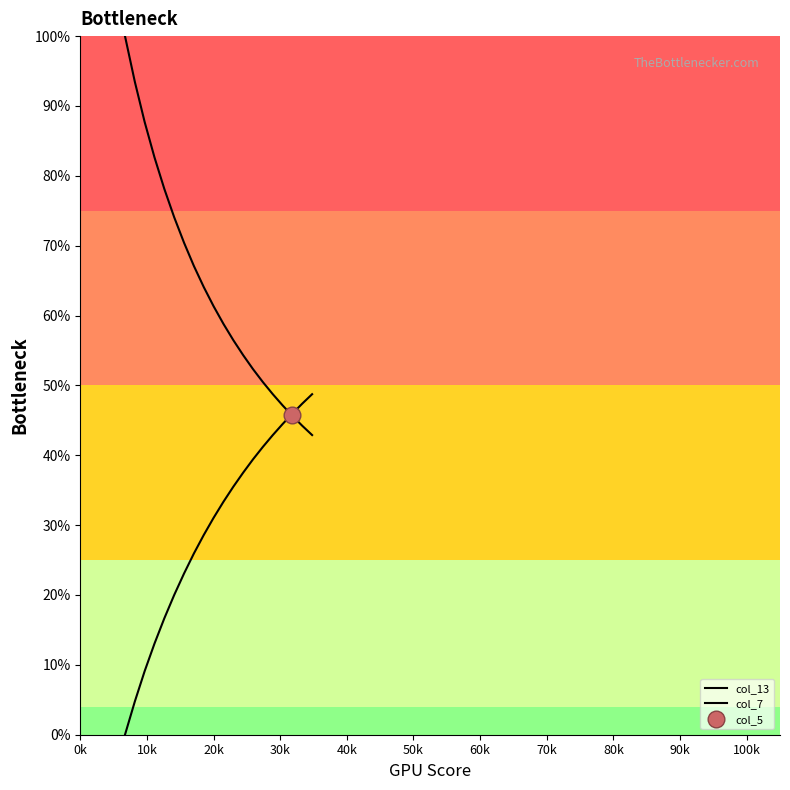

Which has a higher value, 70k or 10k?

10k